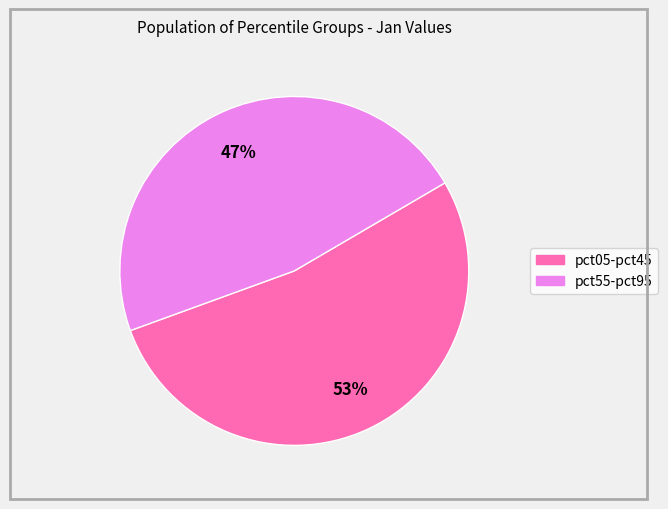

Count the number of slices in the pie.

2